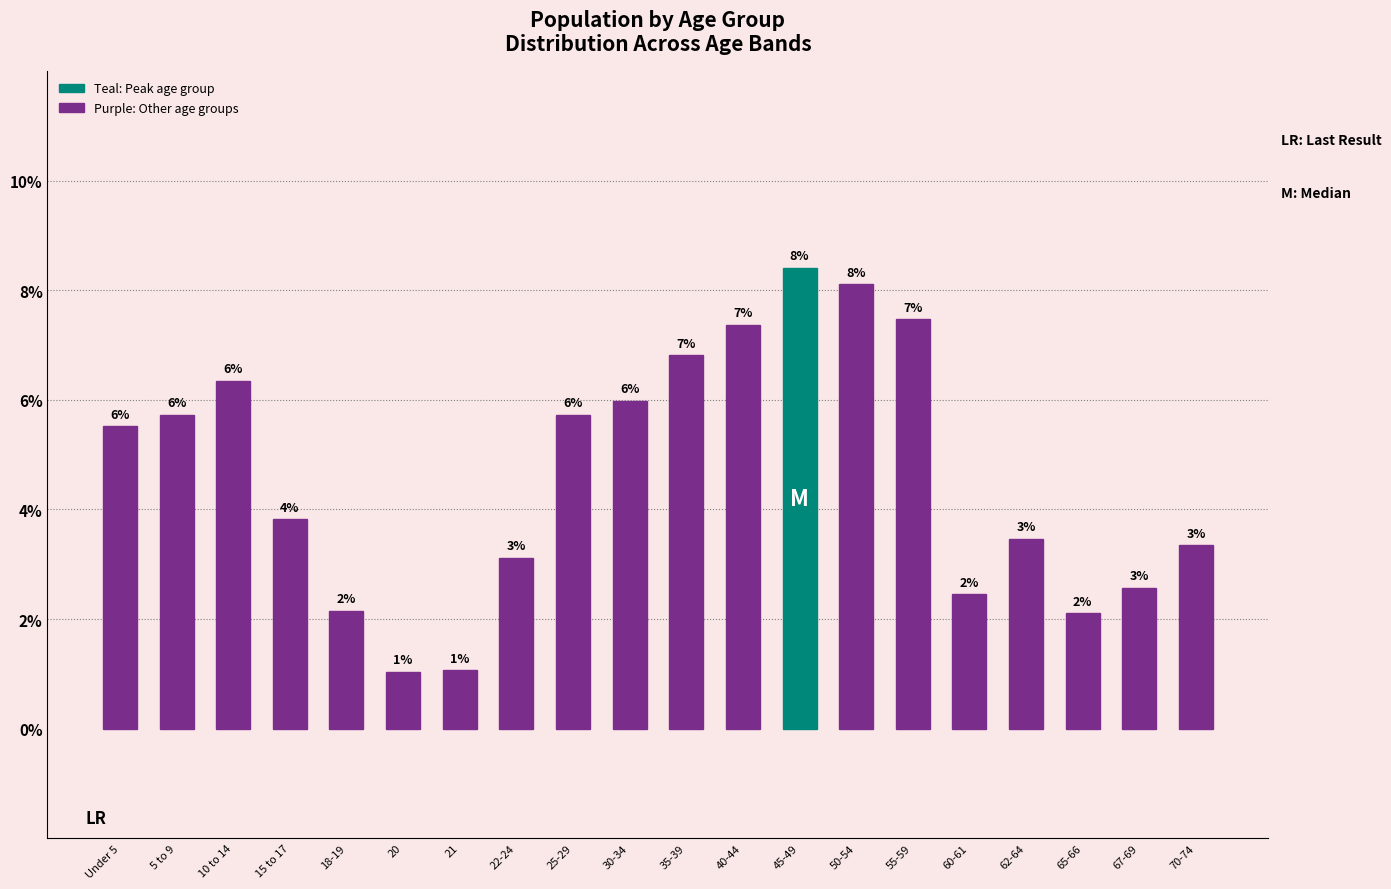

What is the difference between the maximum and minimum values?

7.4